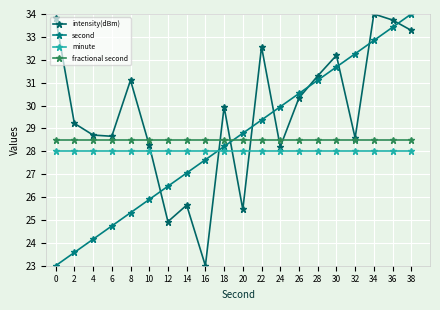

What is the sum of all second values?

570.0